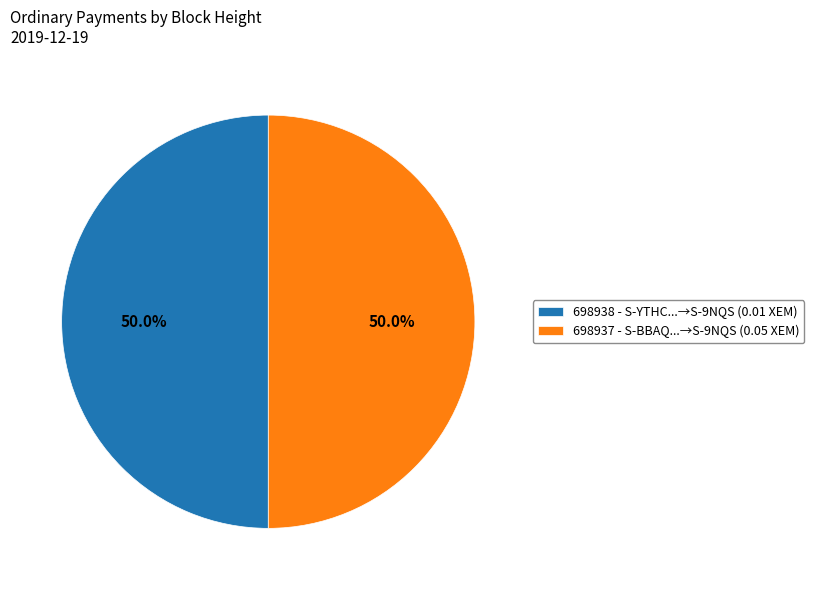

What percentage is NOT represented by 698938 - S-YTHC...→S-9NQS (0.01 XEM)?

50.0%